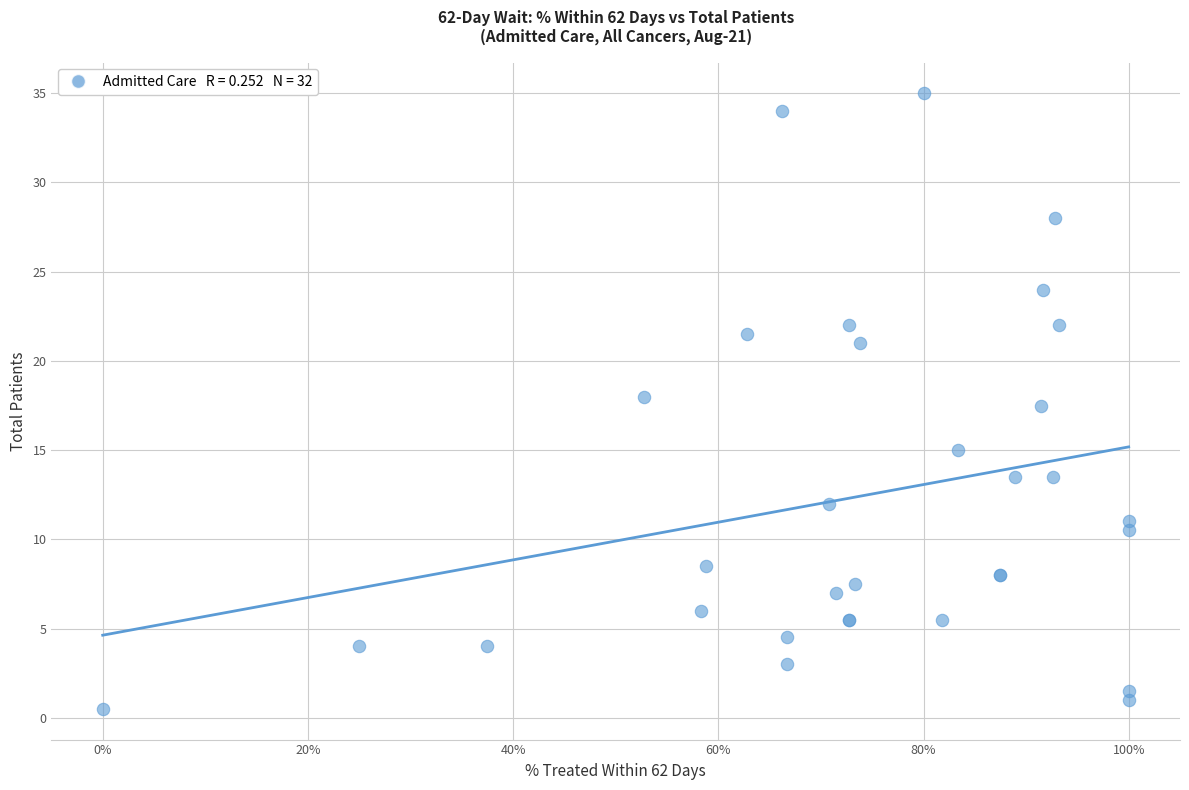

What Y value in the scatter plot is closest to 17?

17.5